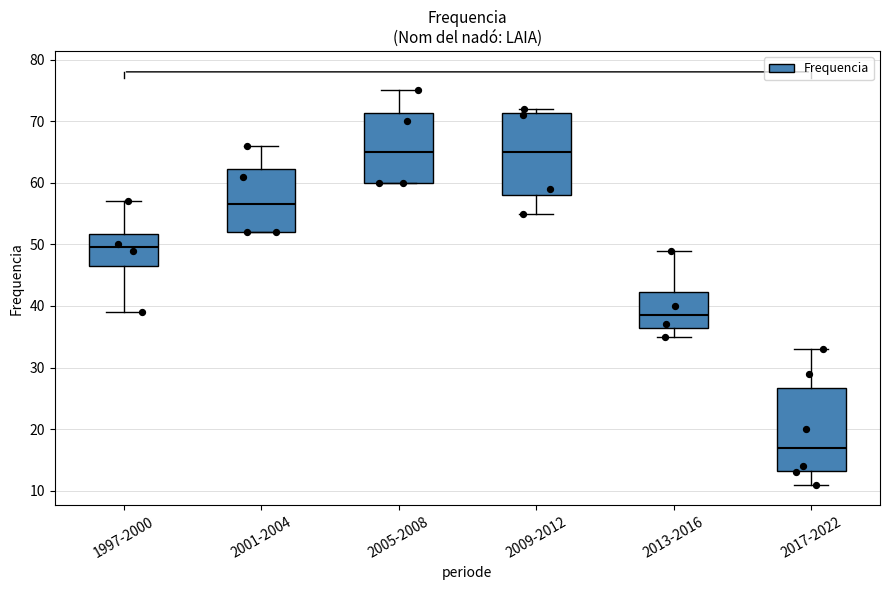

Reading left to right, transcribe this box plot: for each box, give where its median line is, the range the box spans, and where its two whiskers end, as read against the y-axis. The values are not printed on the chart, so give them approximately, as read against the axis.

1997-2000: median 50, box 47 to 52, whiskers 39 to 57
2001-2004: median 57, box 52 to 62, whiskers 52 to 66
2005-2008: median 65, box 60 to 71, whiskers 60 to 75
2009-2012: median 65, box 58 to 71, whiskers 55 to 72
2013-2016: median 39, box 37 to 42, whiskers 35 to 49
2017-2022: median 17, box 13 to 27, whiskers 11 to 33